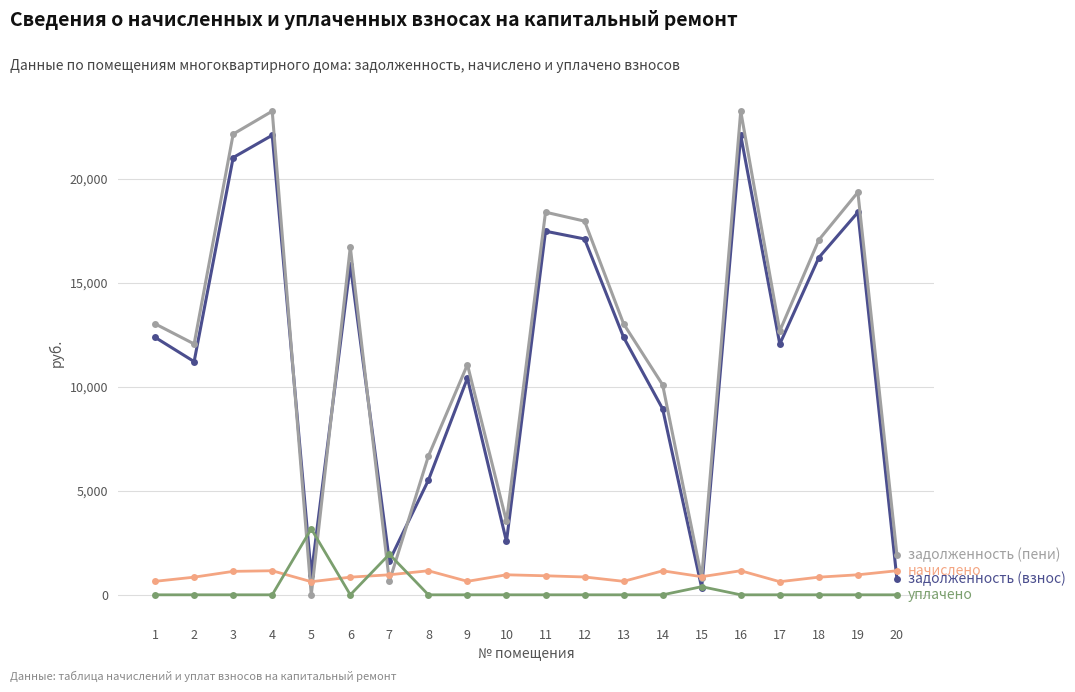

What is the total value across all series at 5?

4763.4